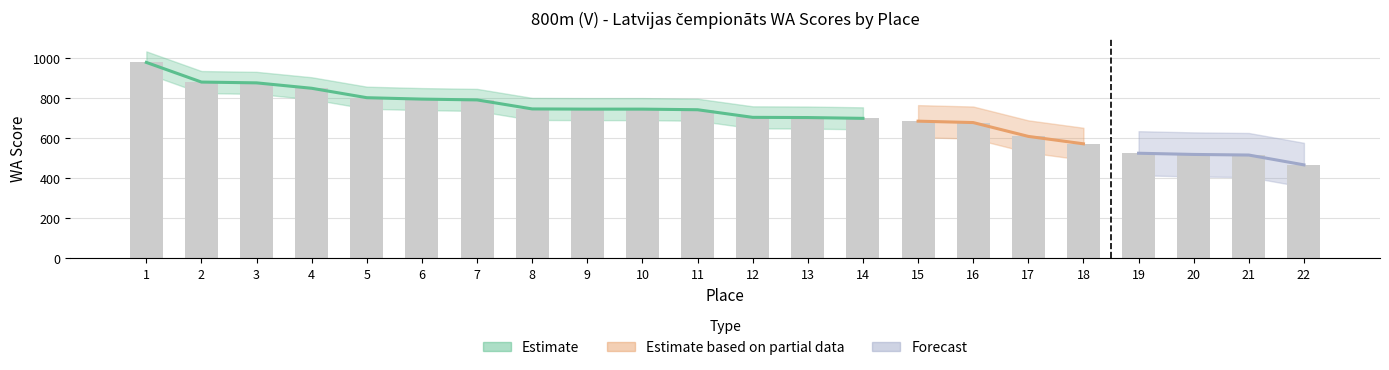

Read the value at 2, to the nearest 100.

900